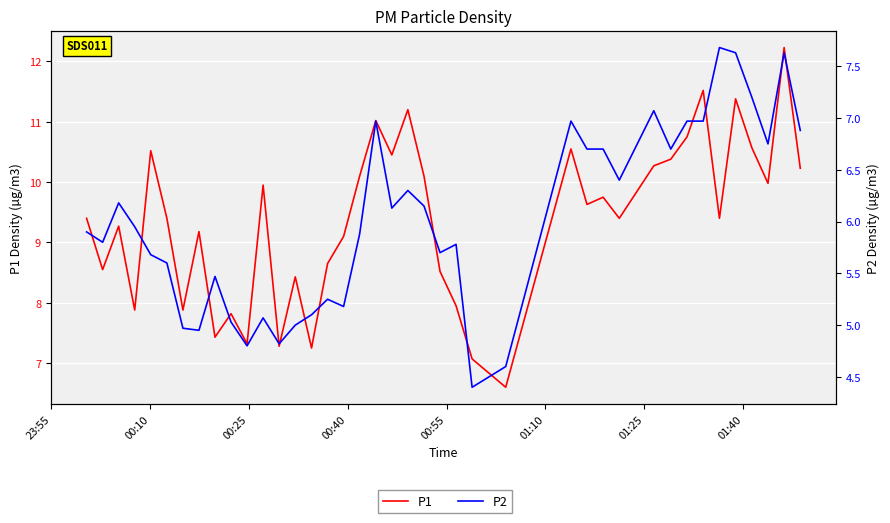

What is the lowest value of the P1 series?

6.6